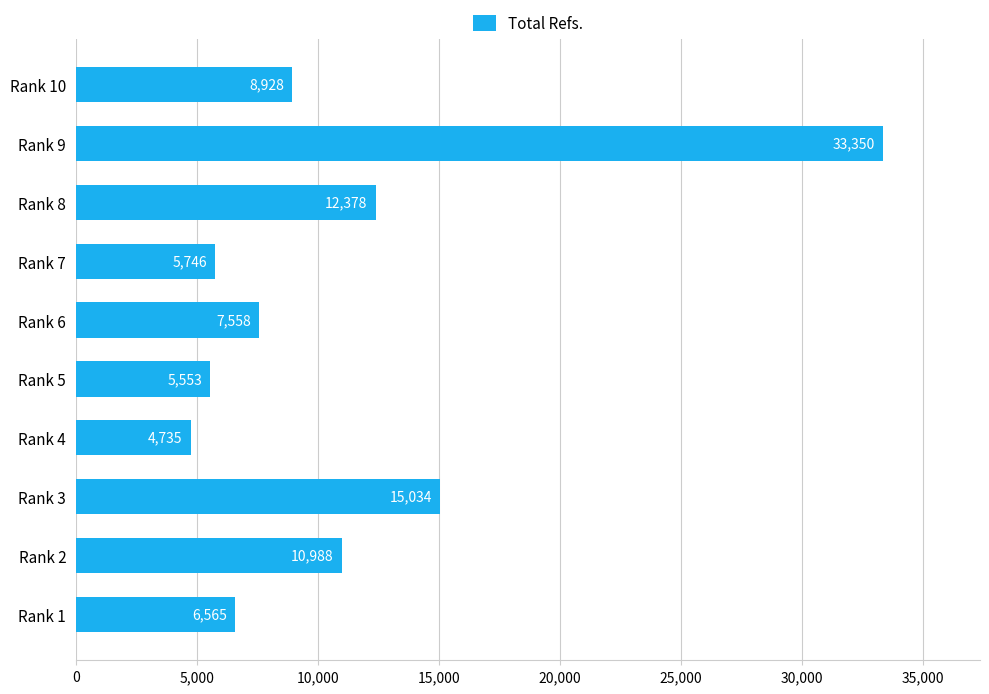

Between Rank 8 and Rank 6, which is larger?

Rank 8